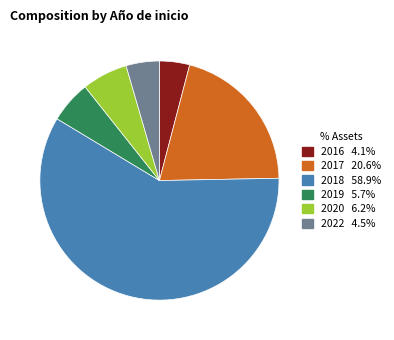

Is there a majority slice in this chart?

Yes